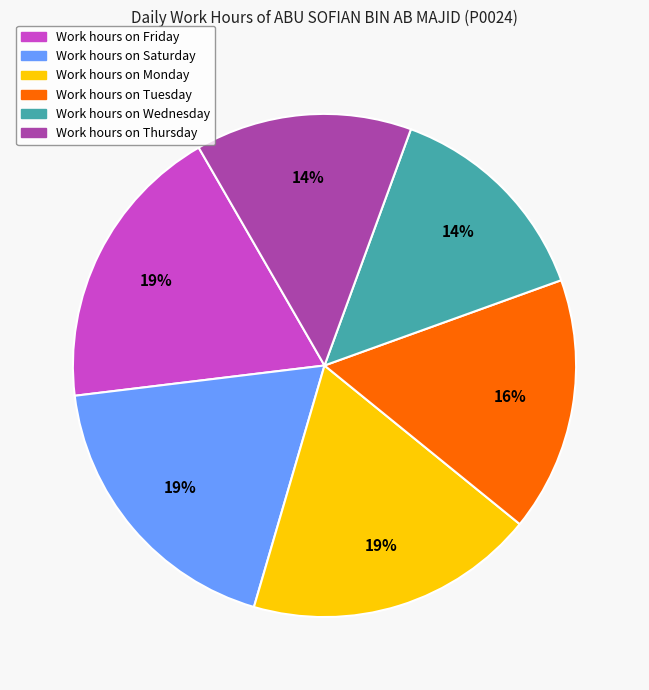

To the nearest percent, what is the average slice percentage?

17%